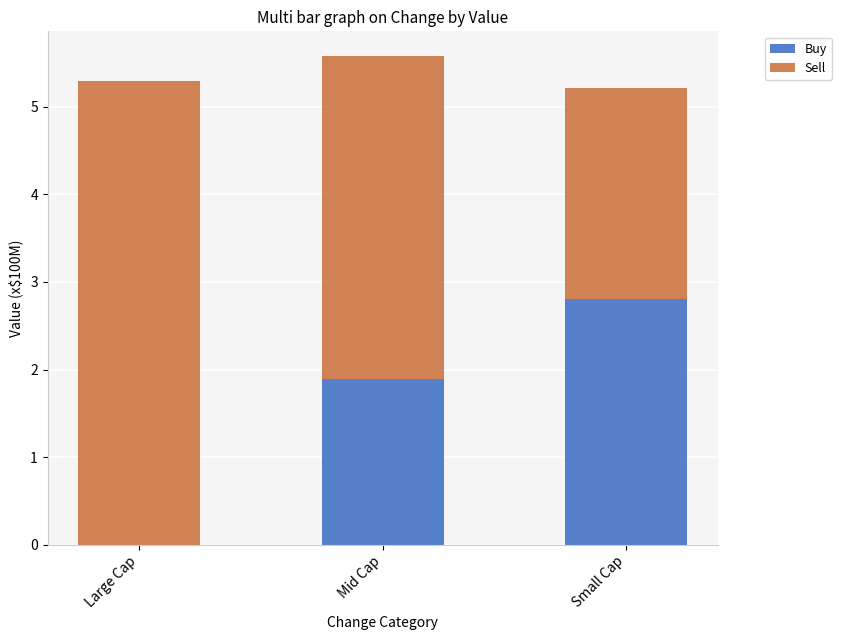

What is the sum of the Buy values at Small Cap and Mid Cap?

4.7